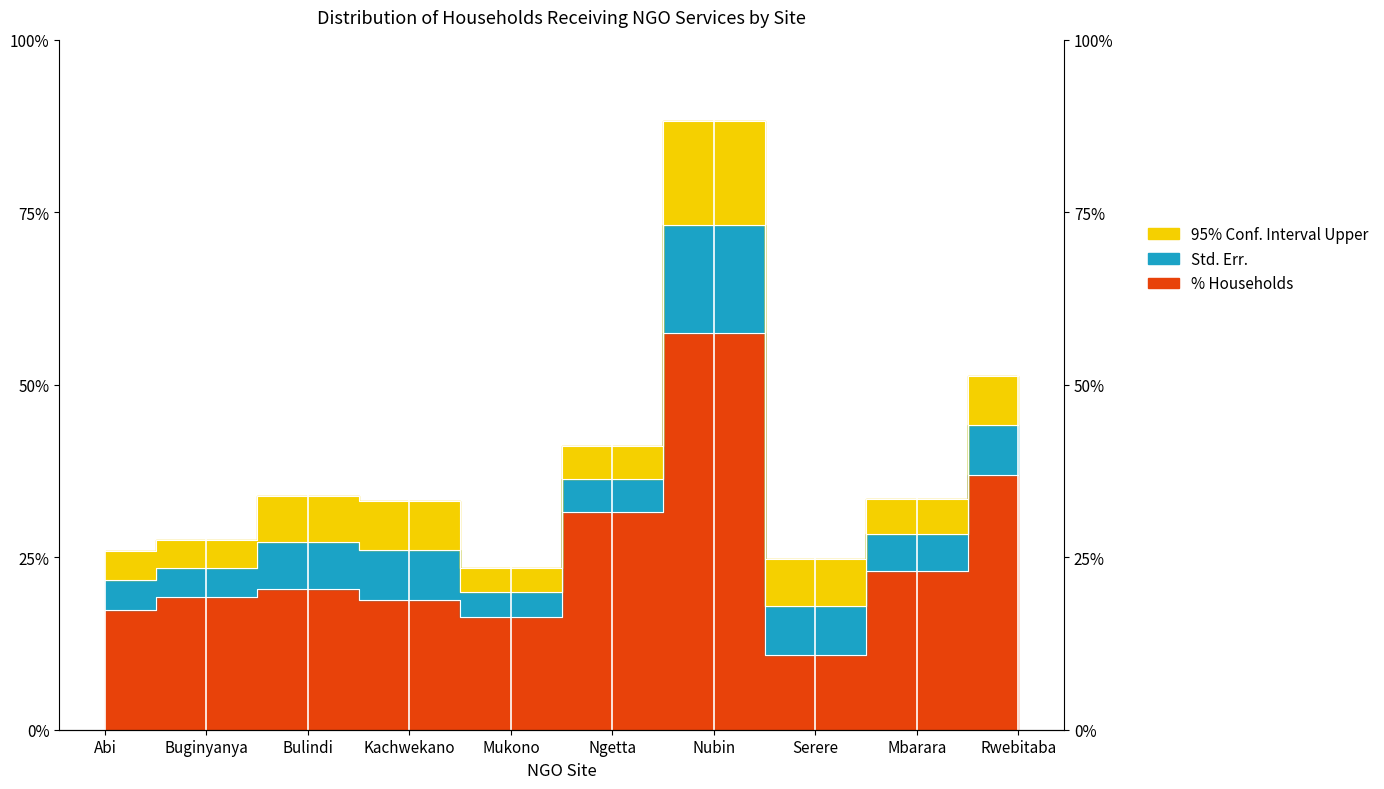

Reading left to right, transcribe all the data shown in this chart.

% Households: 0.2	0.2	0.2	0.2	0.2	0.3	0.6	0.1	0.2	0.4
95% Conf. Interval Upper: 0.3	0.3	0.3	0.3	0.2	0.4	0.9	0.2	0.3	0.5